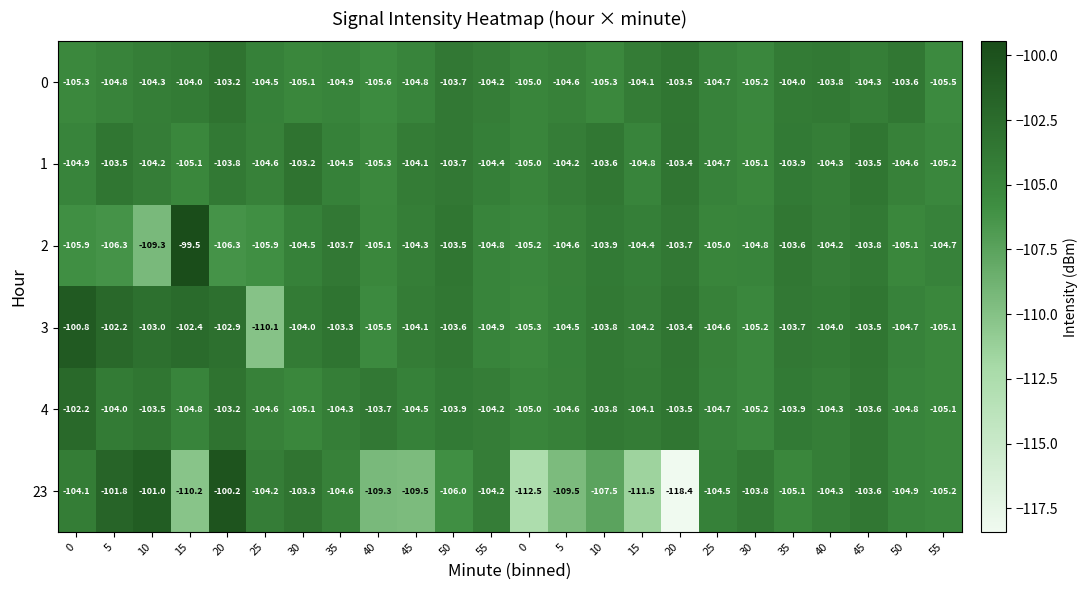

How many values in the 1 series are below -104?

16